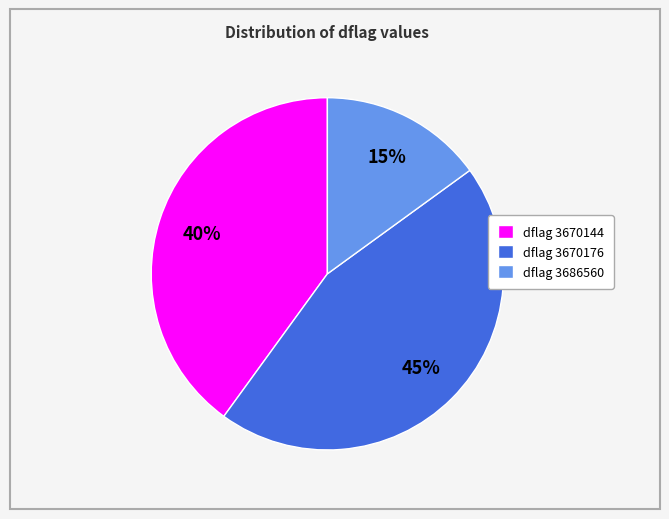

To the nearest percent, what portion does dflag 3686560 represent?

15%